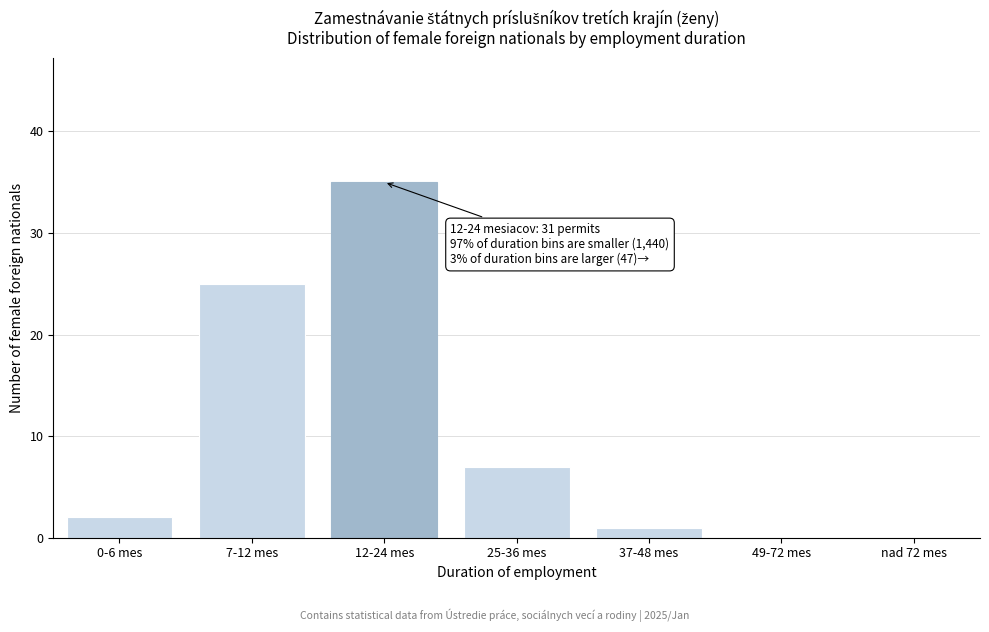

Reading right to left, extract all data points from this chart.

nad 72 mes=0	49-72 mes=0	37-48 mes=1	25-36 mes=7	12-24 mes=35	7-12 mes=25	0-6 mes=2